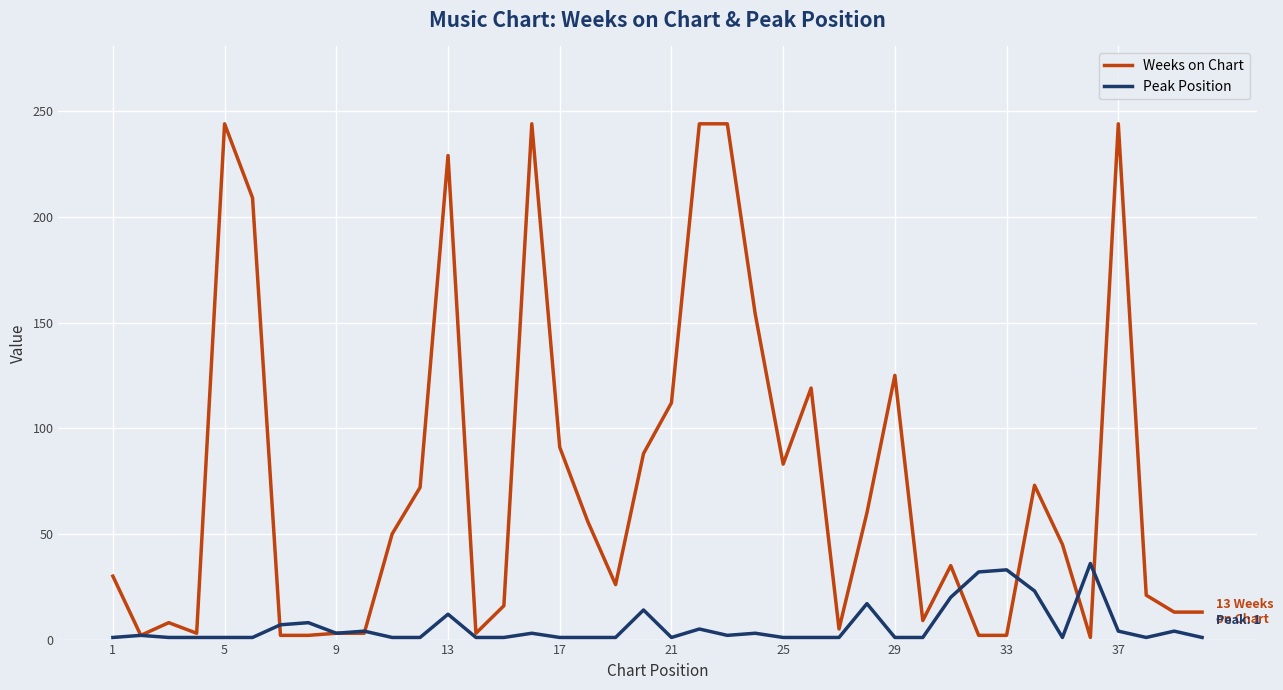

Rank the series by their maximum value, from lowest to highest.

Peak Position, Weeks on Chart